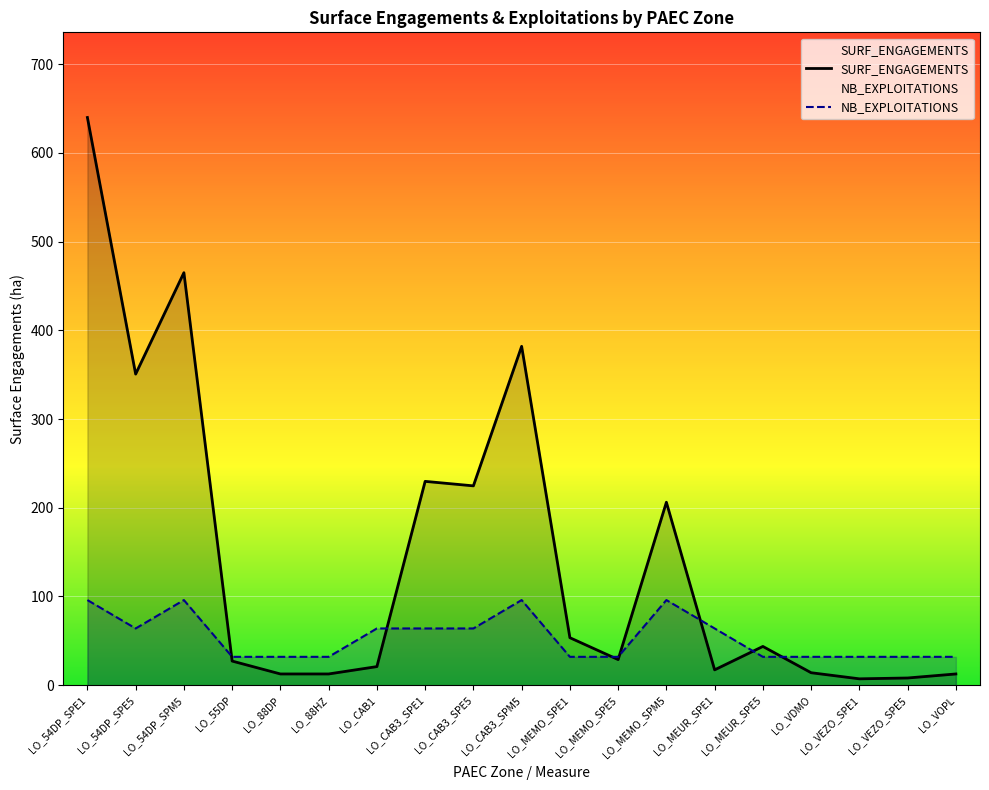

Rank the series by their average value, from highest to lowest.

SURF_ENGAGEMENTS, NB_EXPLOITATIONS